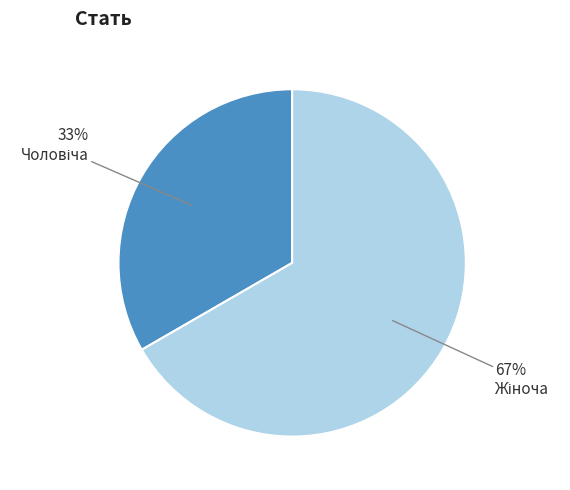

To the nearest percent, what is the average slice percentage?

50%